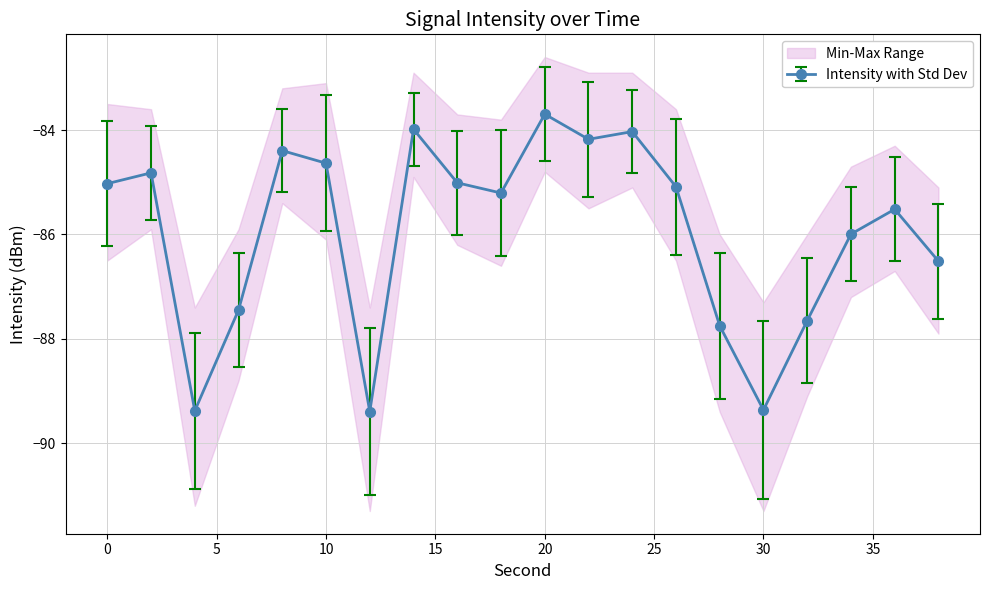

Does the chart have visible grid lines?

Yes